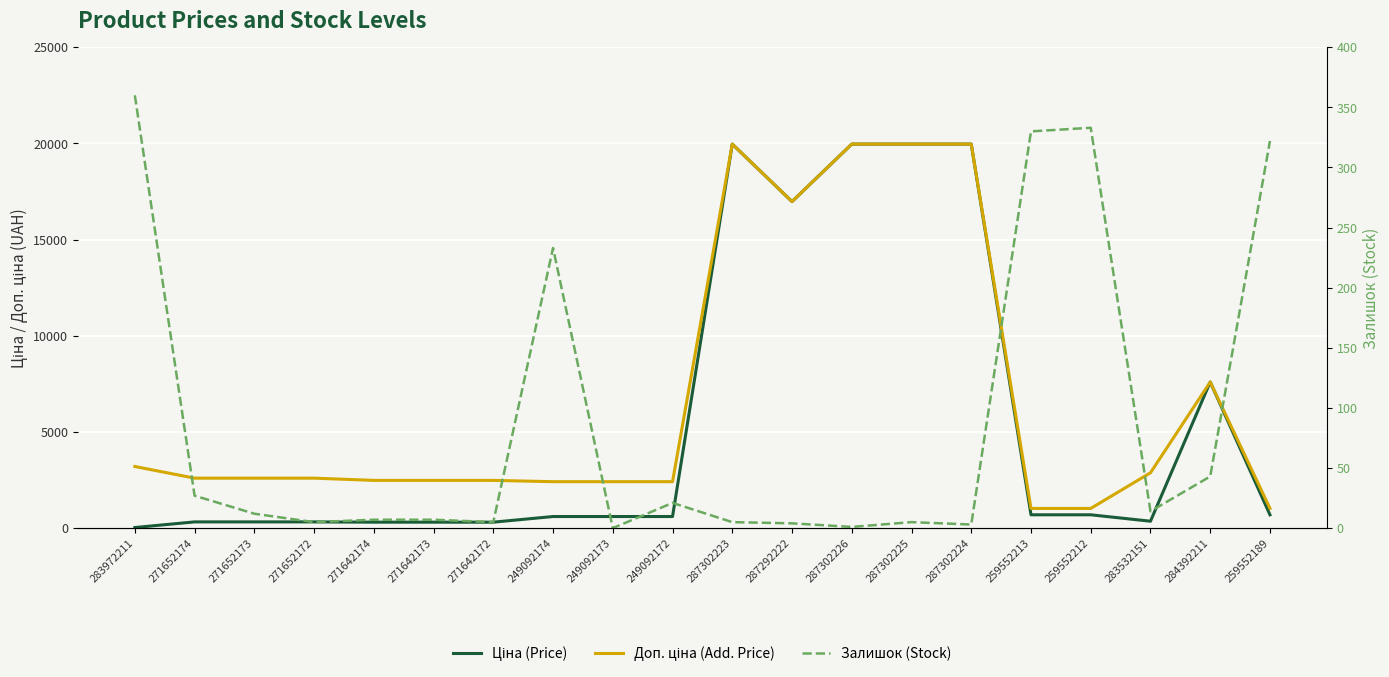

What is the average value of the Ціна (Price) series?

5530.9